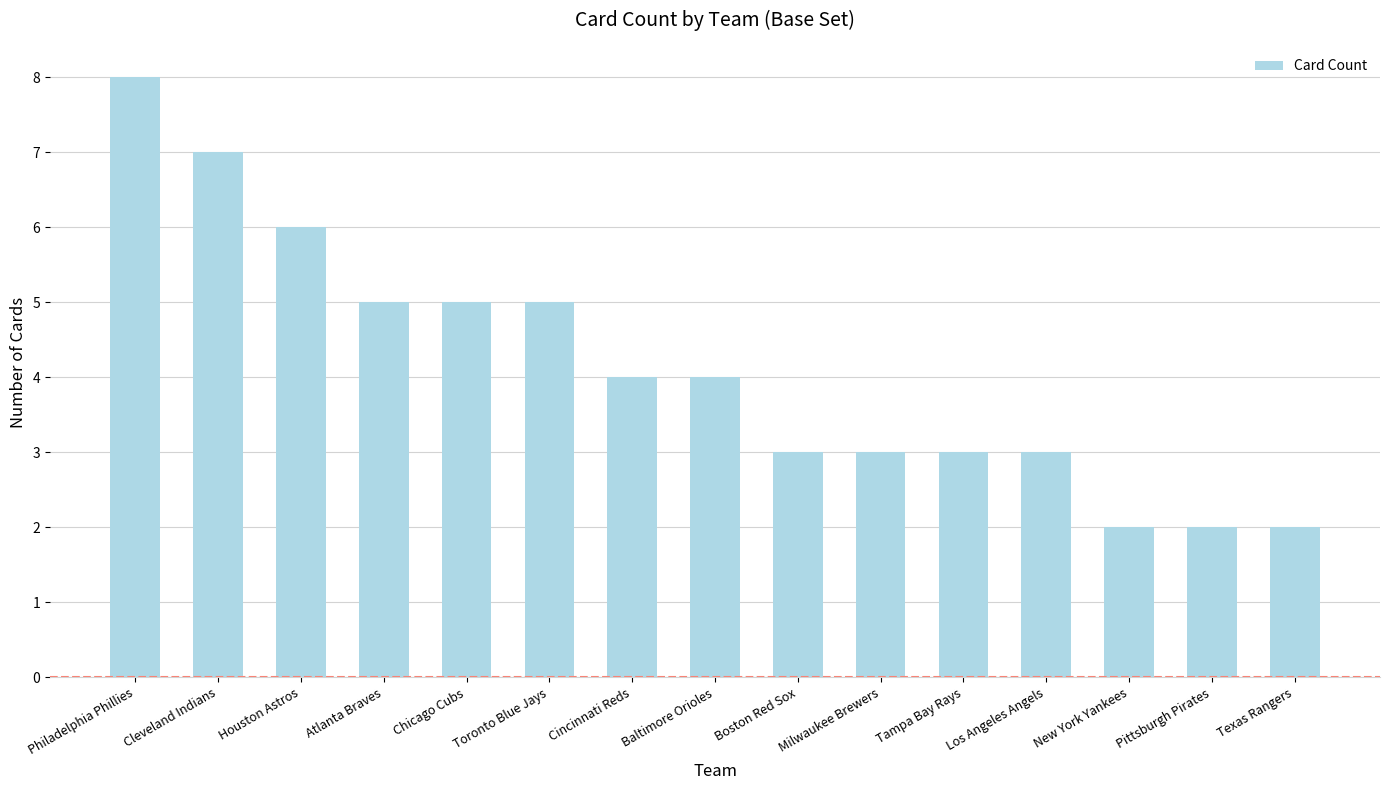

How many values are between 3 and 5?

9